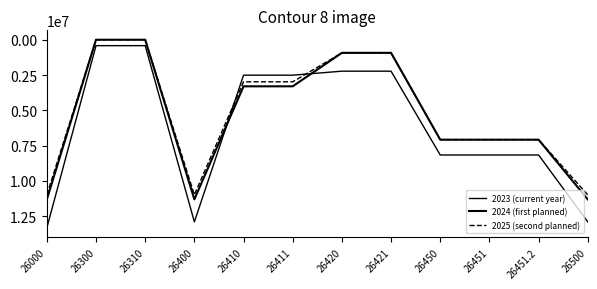

At which category does 2024 (first planned) reach its first local peak?

26400